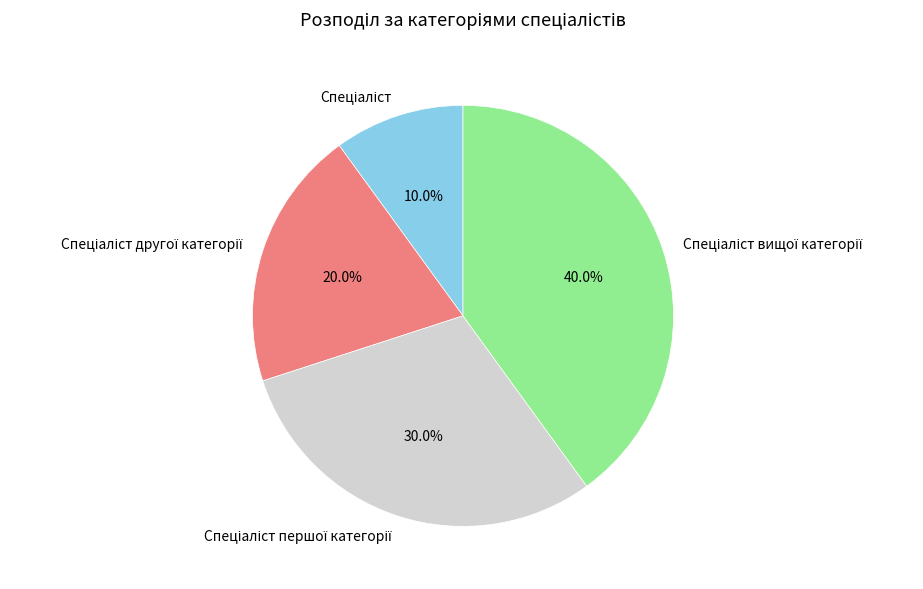

Is there any slice that represents more than half of the pie?

No